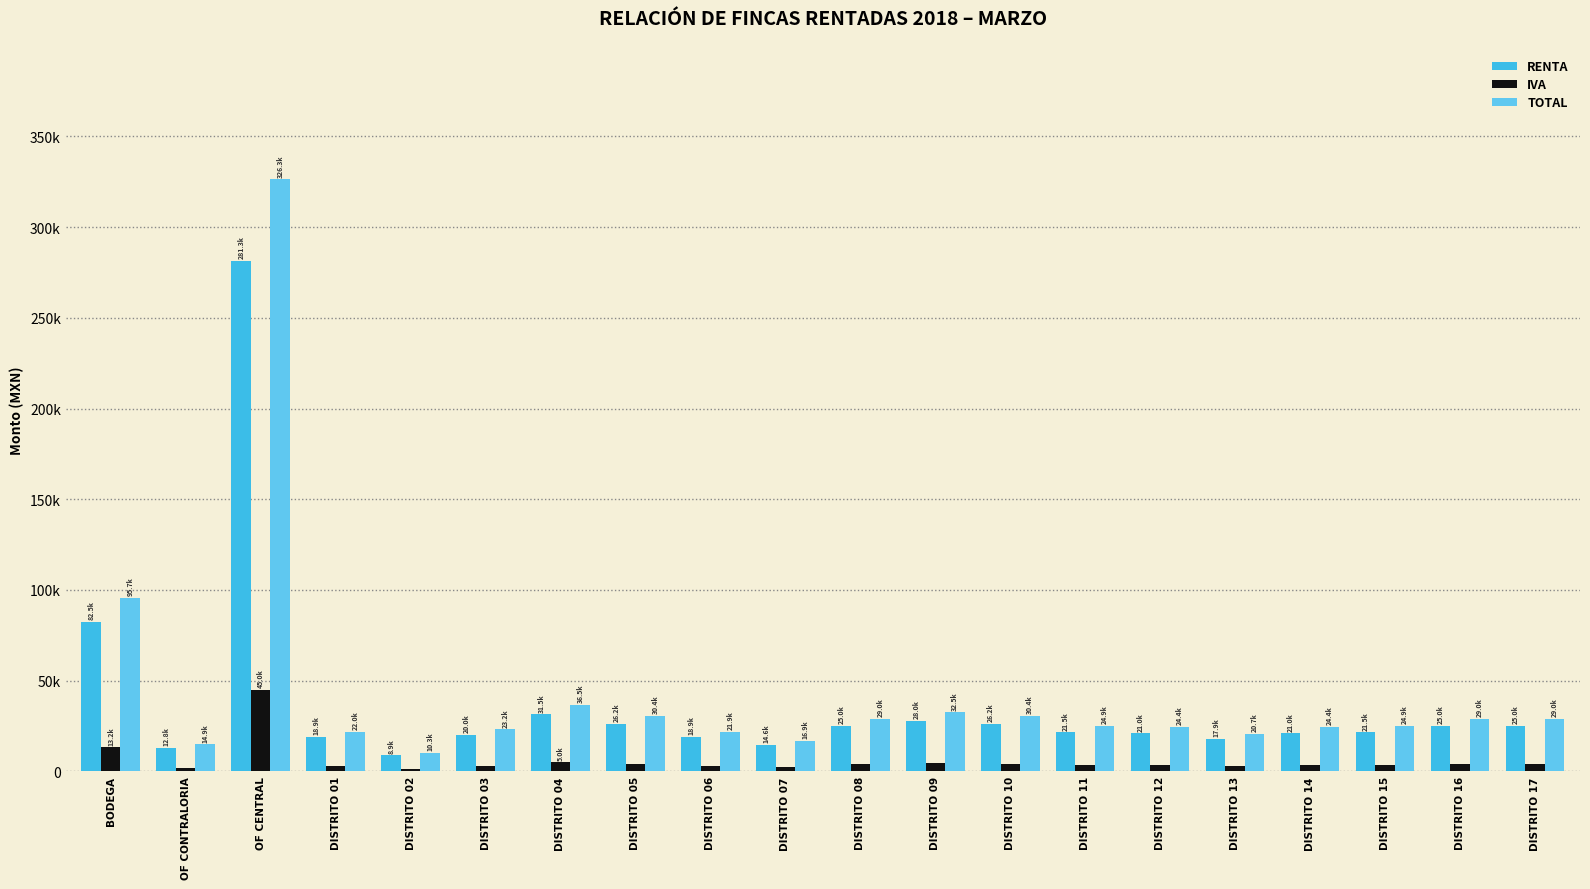

What is the label of the 11th bar from the left?

DISTRITO 08